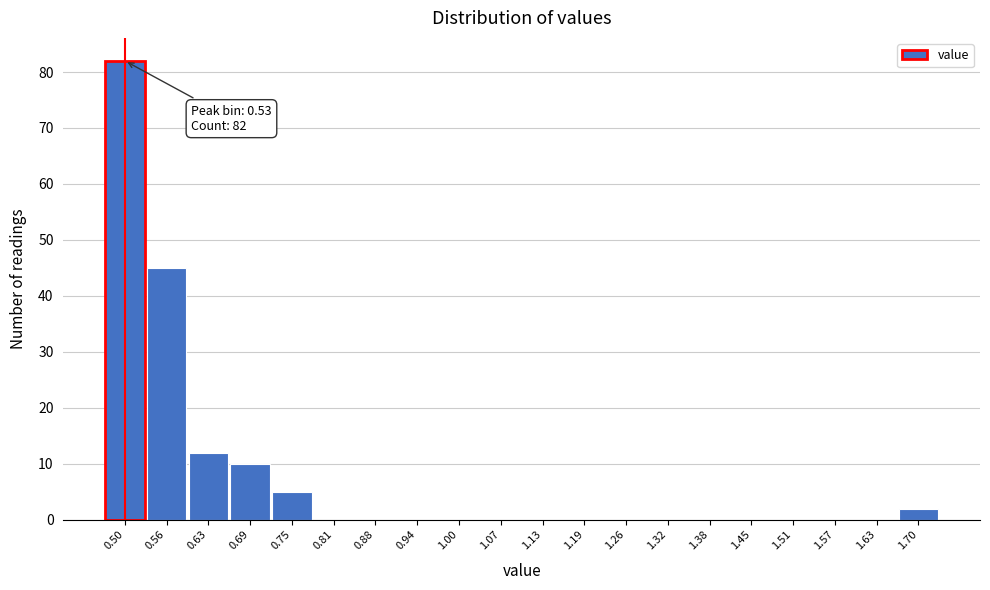

Reading right to left, what are all the values shown in this chart?

1.70=2	1.63=0	1.57=0	1.51=0	1.45=0	1.38=0	1.32=0	1.26=0	1.19=0	1.13=0	1.07=0	1.00=0	0.94=0	0.88=0	0.81=0	0.75=5	0.69=10	0.63=12	0.56=45	0.50=82